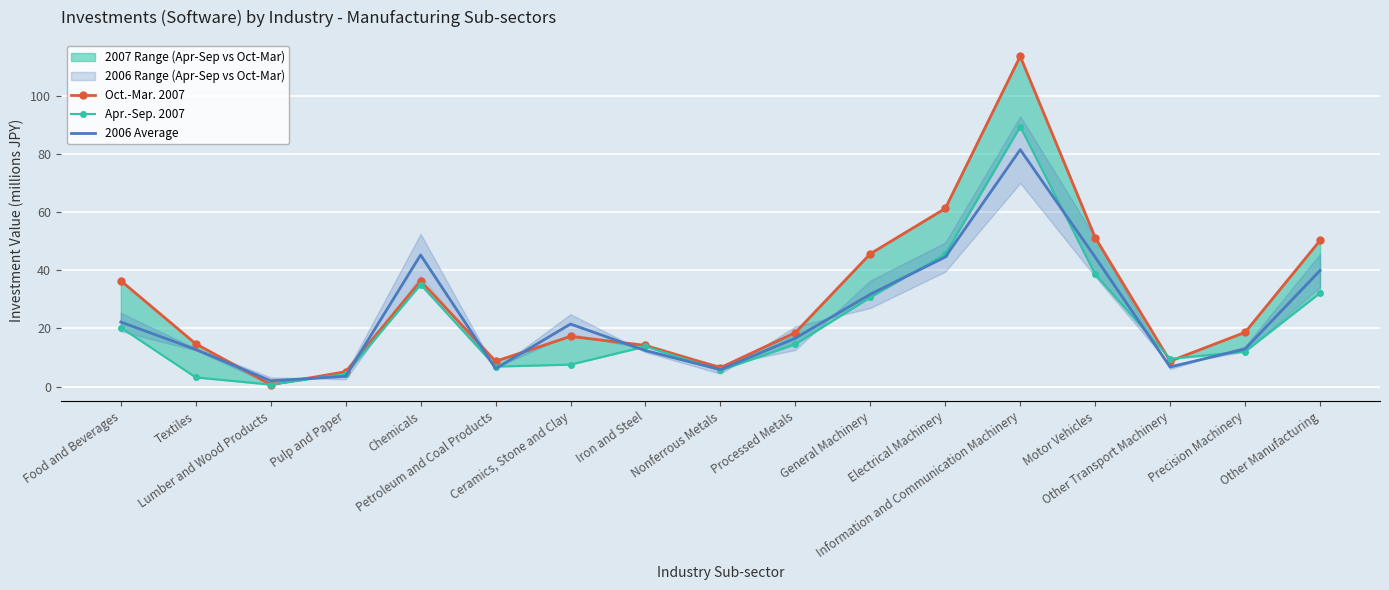

Rank the series by their maximum value, from lowest to highest.

2006 Average, Apr.-Sep. 2007, Oct.-Mar. 2007